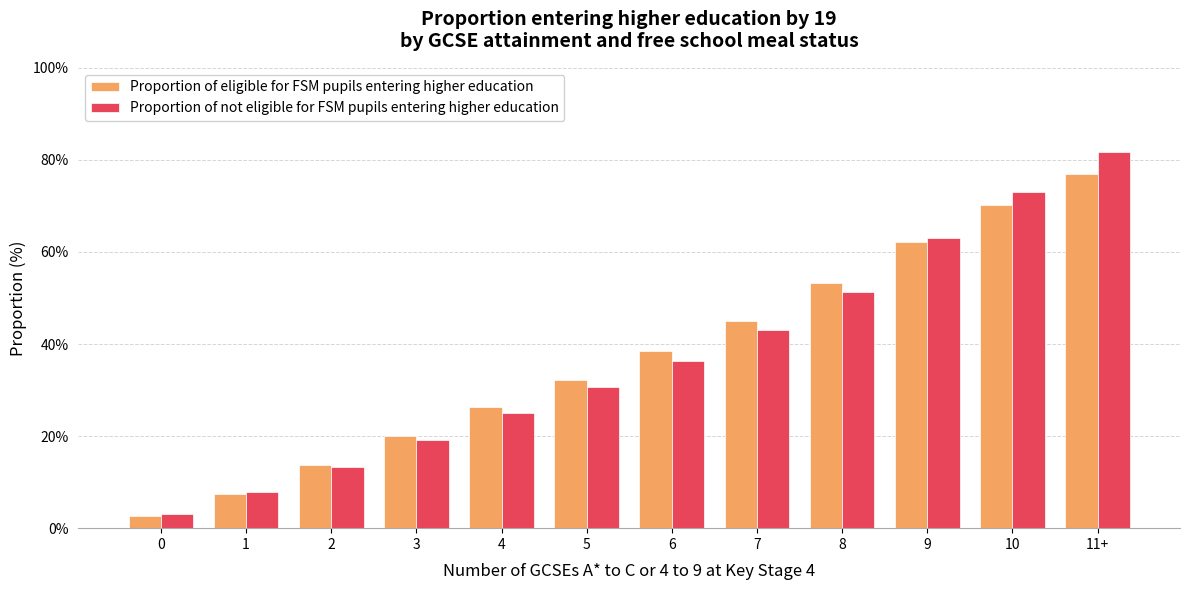

Is the value of Proportion of eligible for FSM pupils entering higher education at 5 greater than the value of Proportion of not eligible for FSM pupils entering higher education at 8?

No